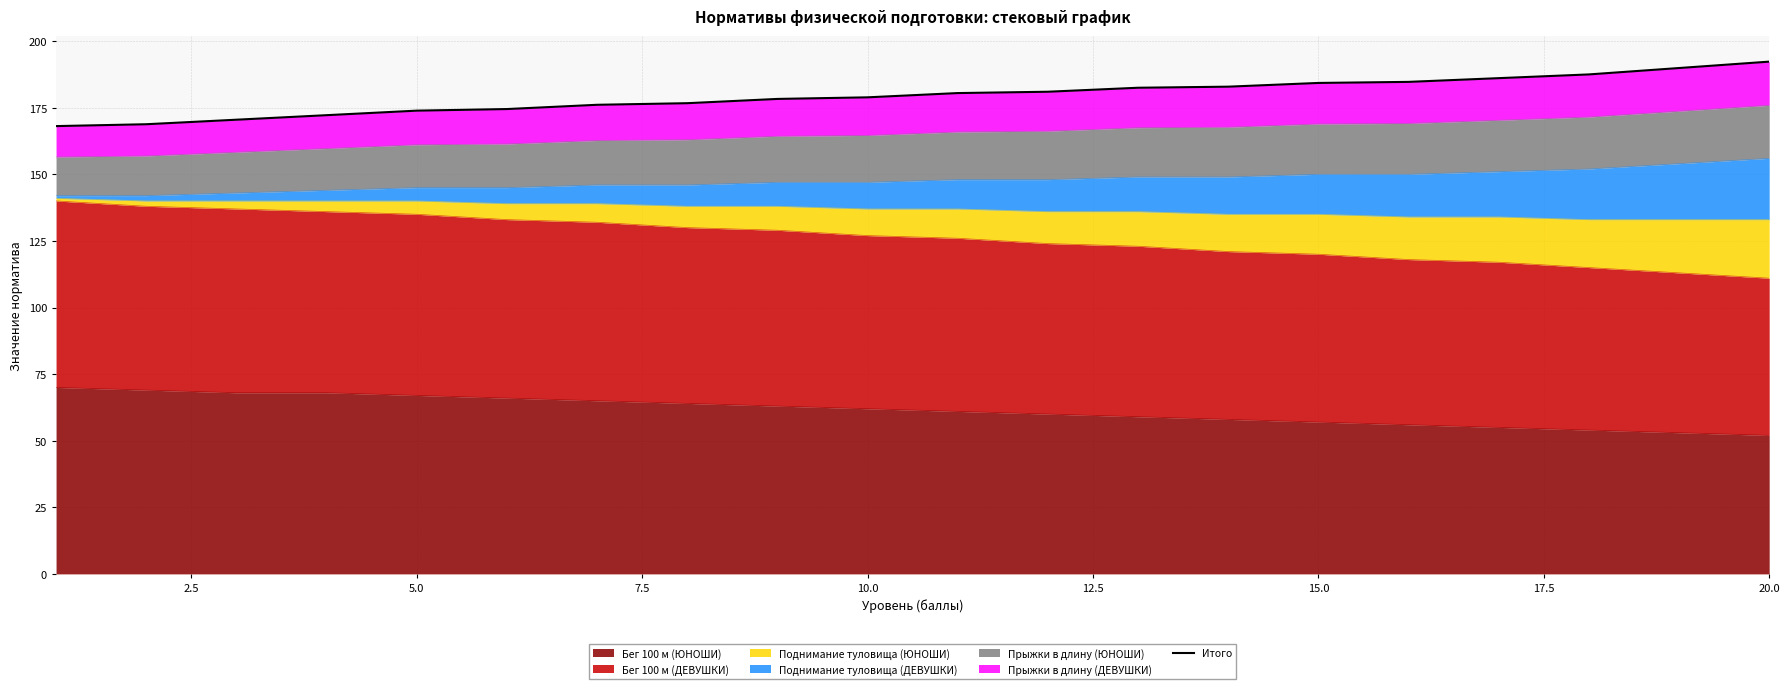

True or false: Бег 100 м (ЮНОШИ) has a value of 84 at 20.0.

False